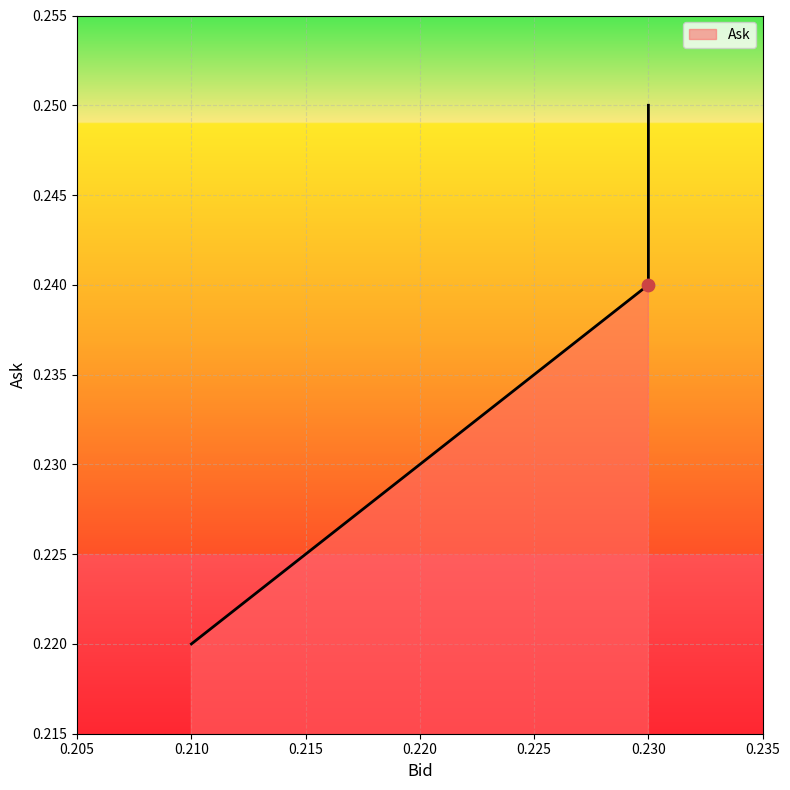

Which has a higher value, 0.21 or 0.23?

0.23